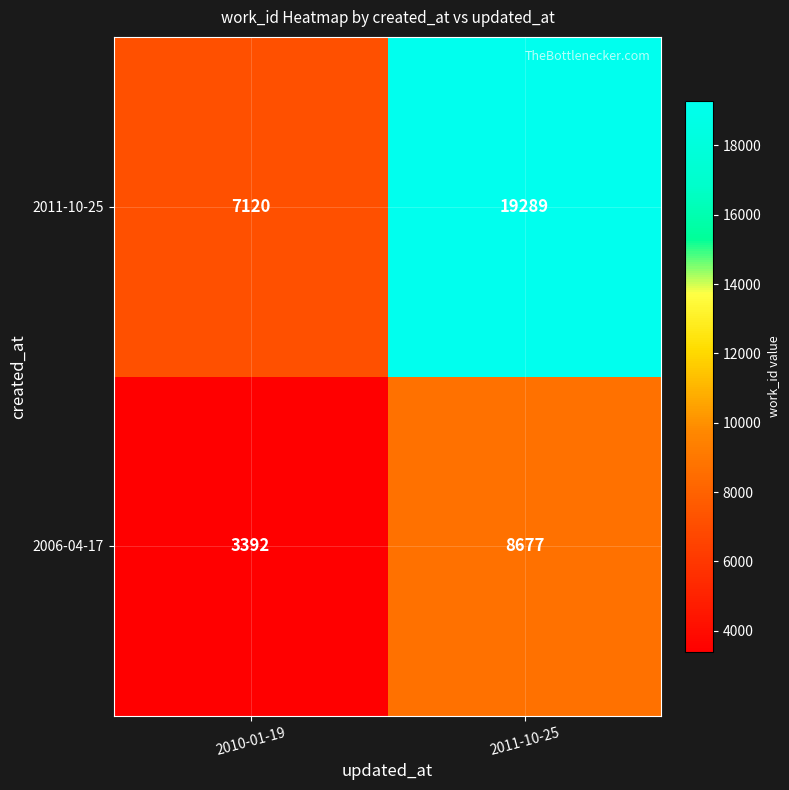

At how many categories does at least one series exceed 5774?

2